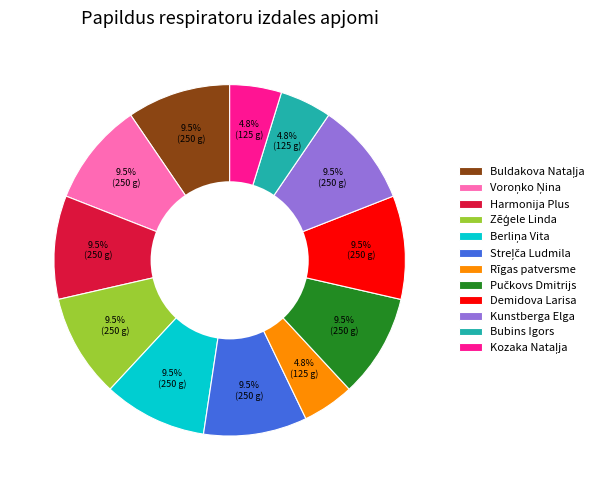

Does any single category account for the majority?

No